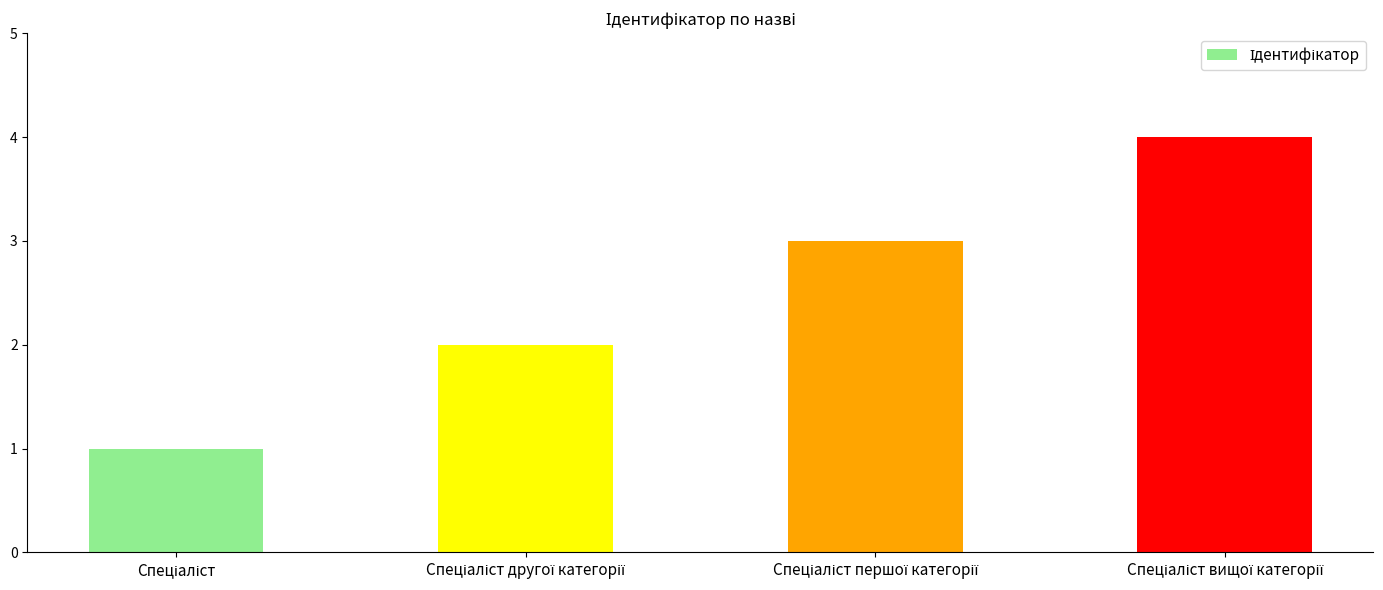

What is the difference between the maximum and minimum values?

3